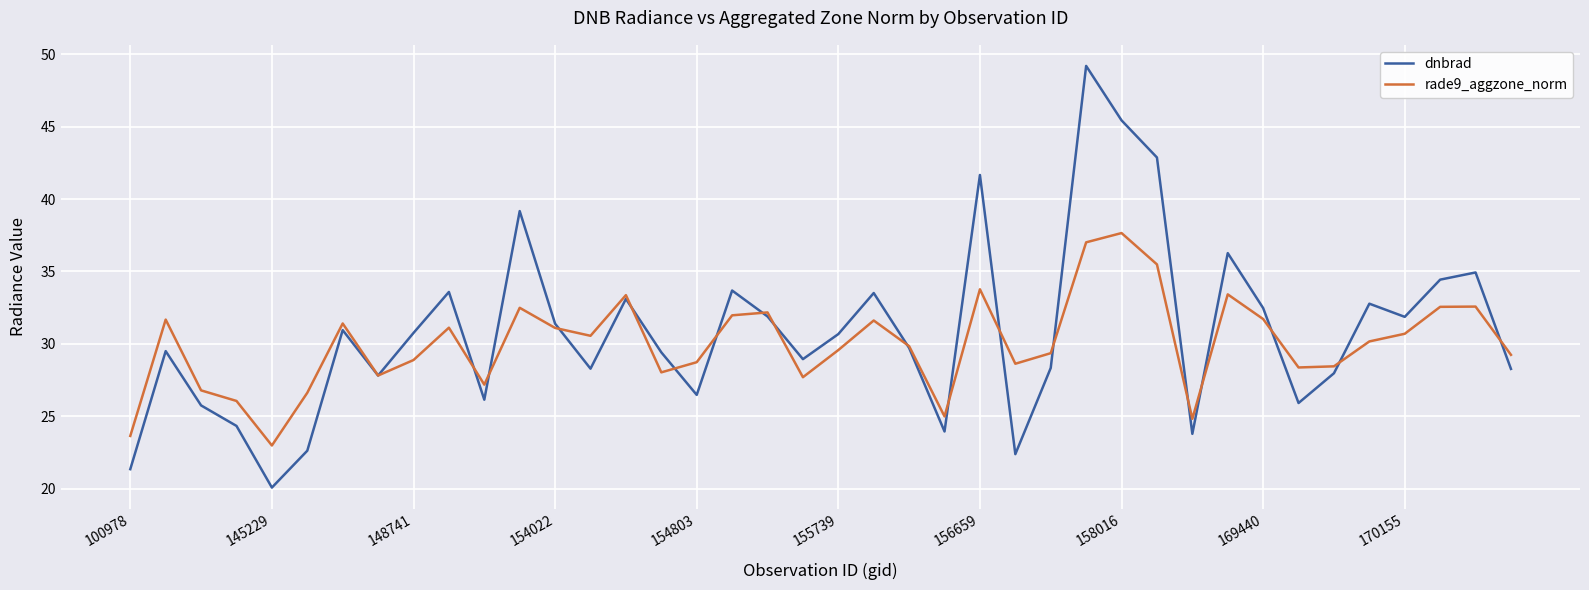

What is the maximum value shown in the chart?

49.2